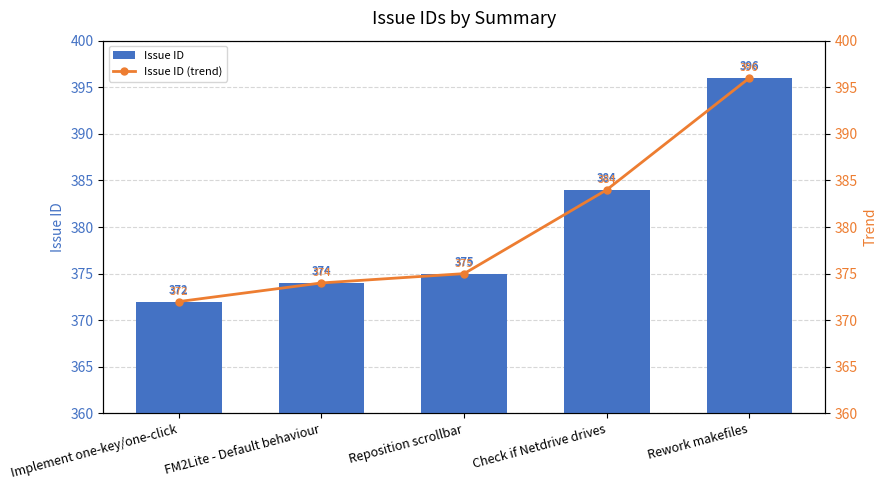

What is the label of the 1st bar from the right?

Rework makefiles